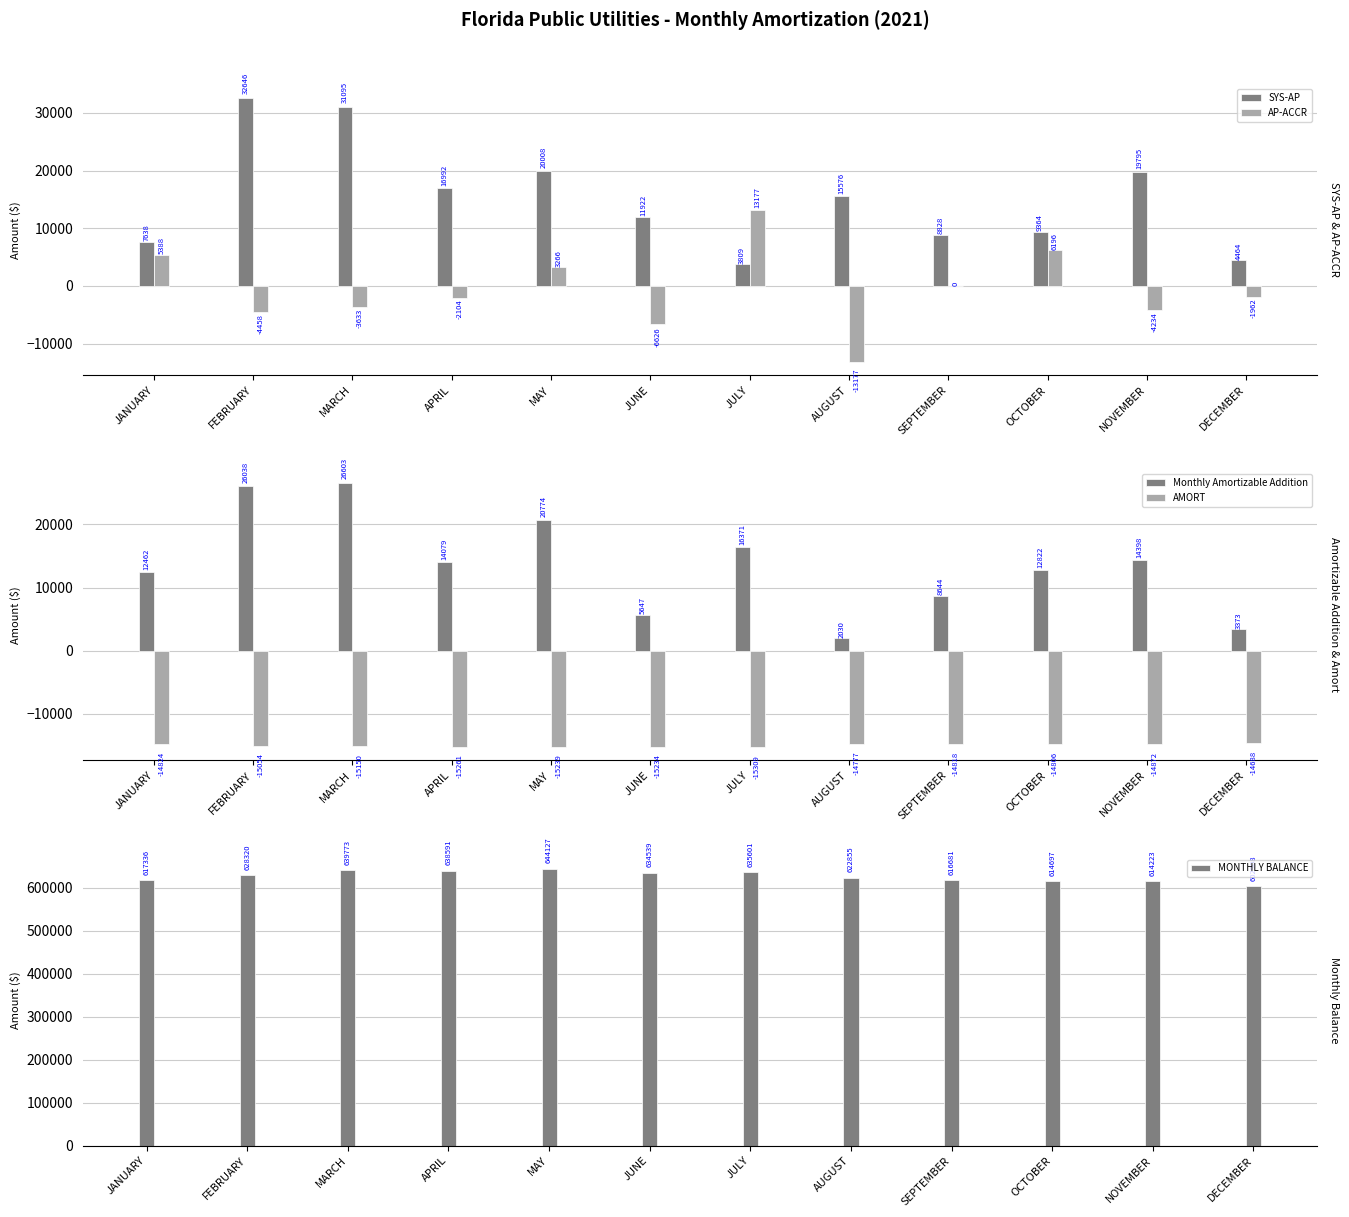

Rank the series by their maximum value, from highest to lowest.

MONTHLY BALANCE, SYS-AP, Monthly Amortizable Addition, AP-ACCR, AMORT